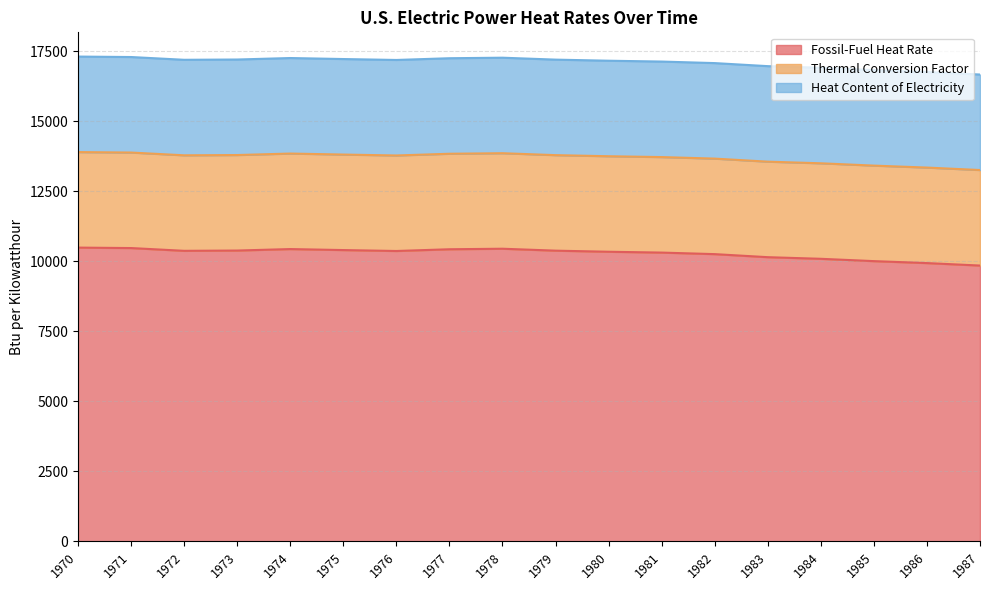

How many distinct data groups are displayed?

3